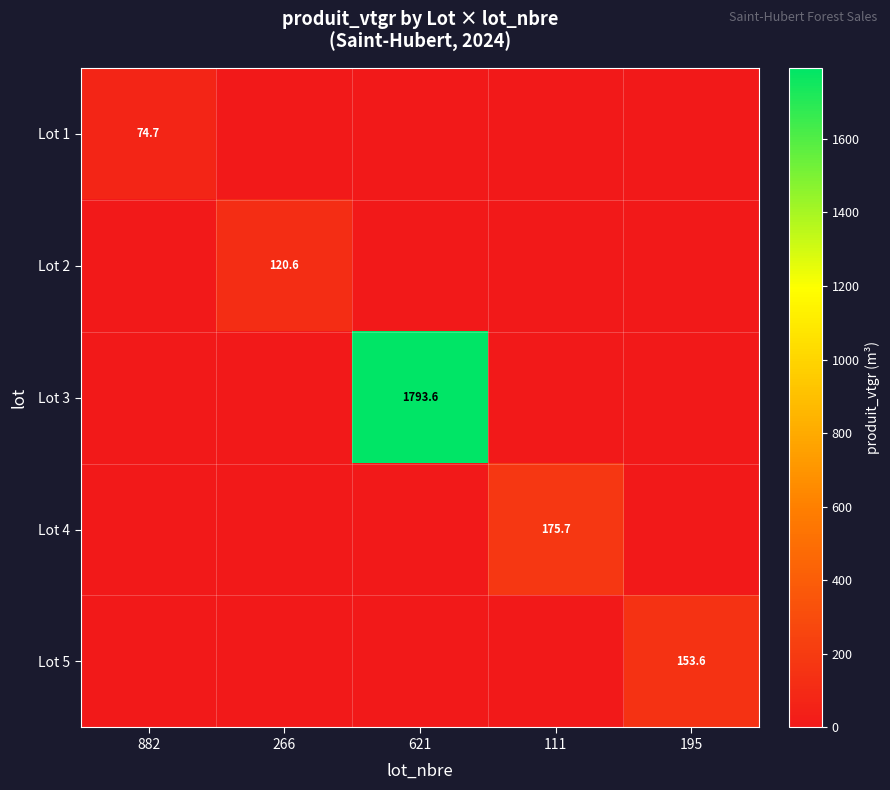

At how many categories does at least one series exceed 849?

1